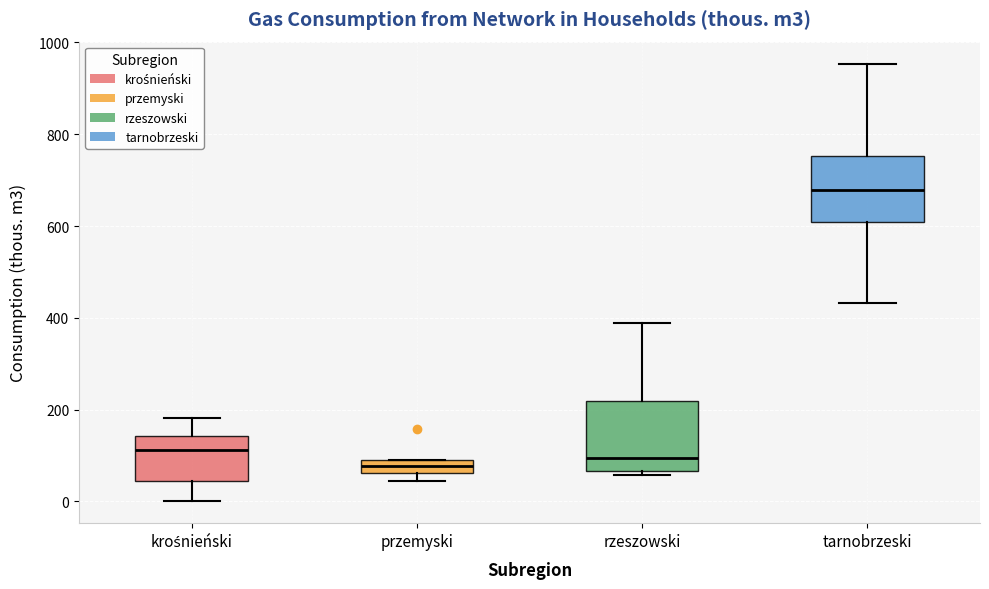

Which box's median line is the highest?

tarnobrzeski